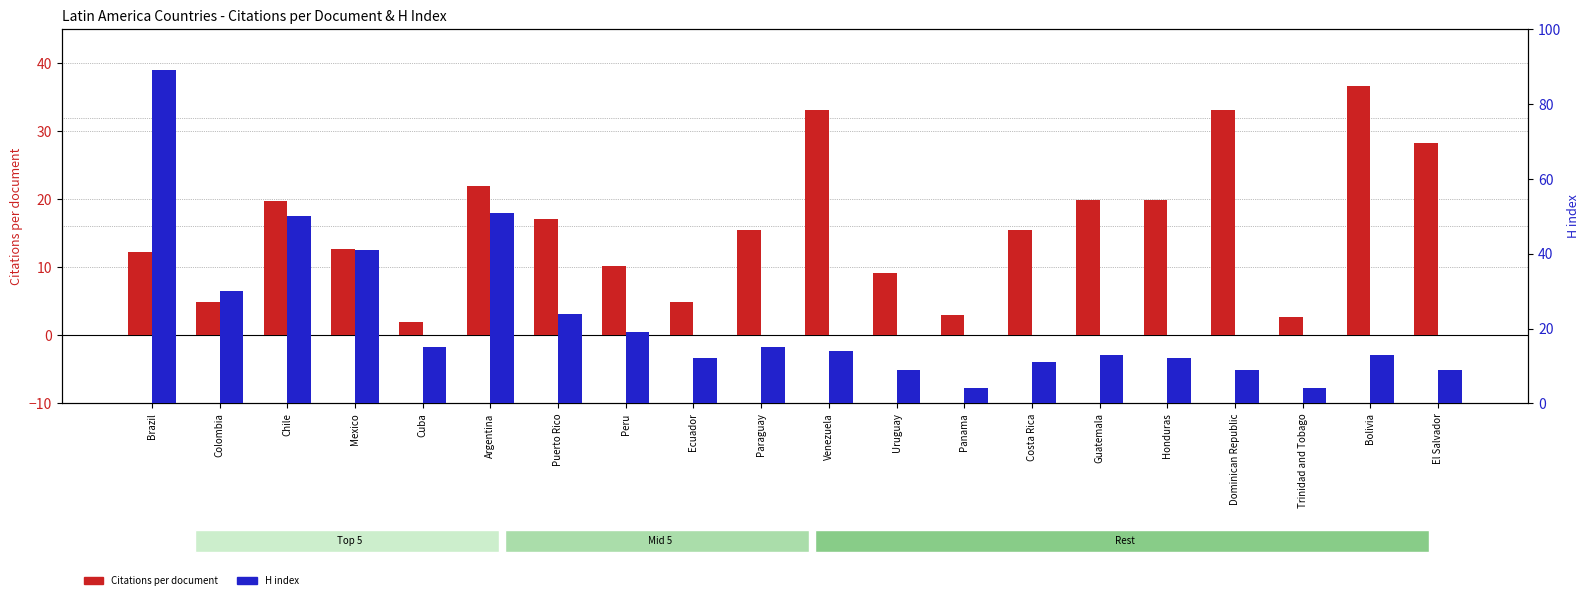

What is the difference between the H index values at Venezuela and Brazil?

75.0